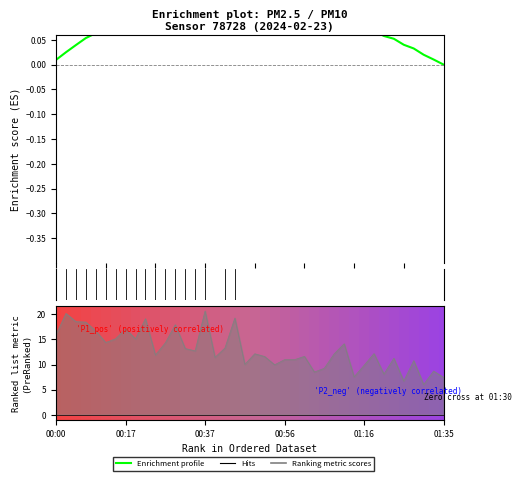

Where does the data first go above 0?

00:00